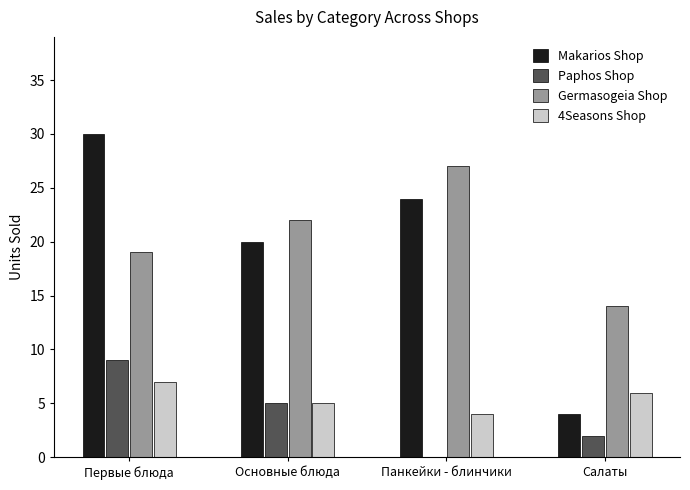

What are all the series names shown in the legend?

Makarios Shop, Paphos Shop, Germasogeia Shop, 4Seasons Shop